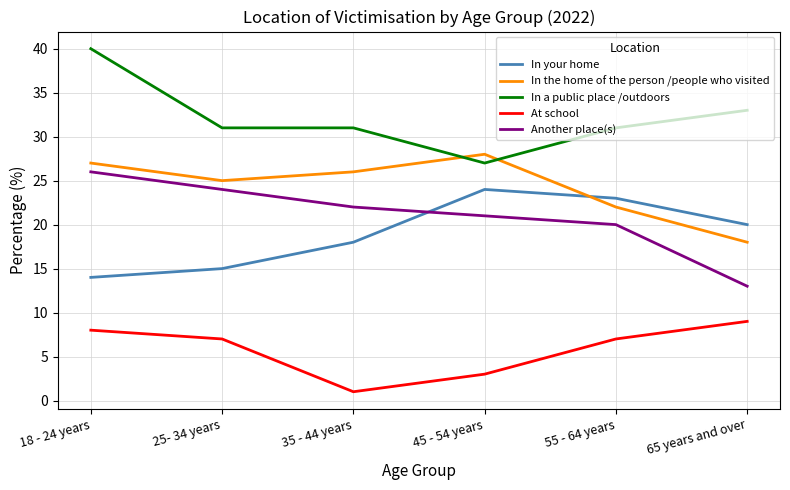

True or false: At school has more than 2 points higher than both neighbors.

False